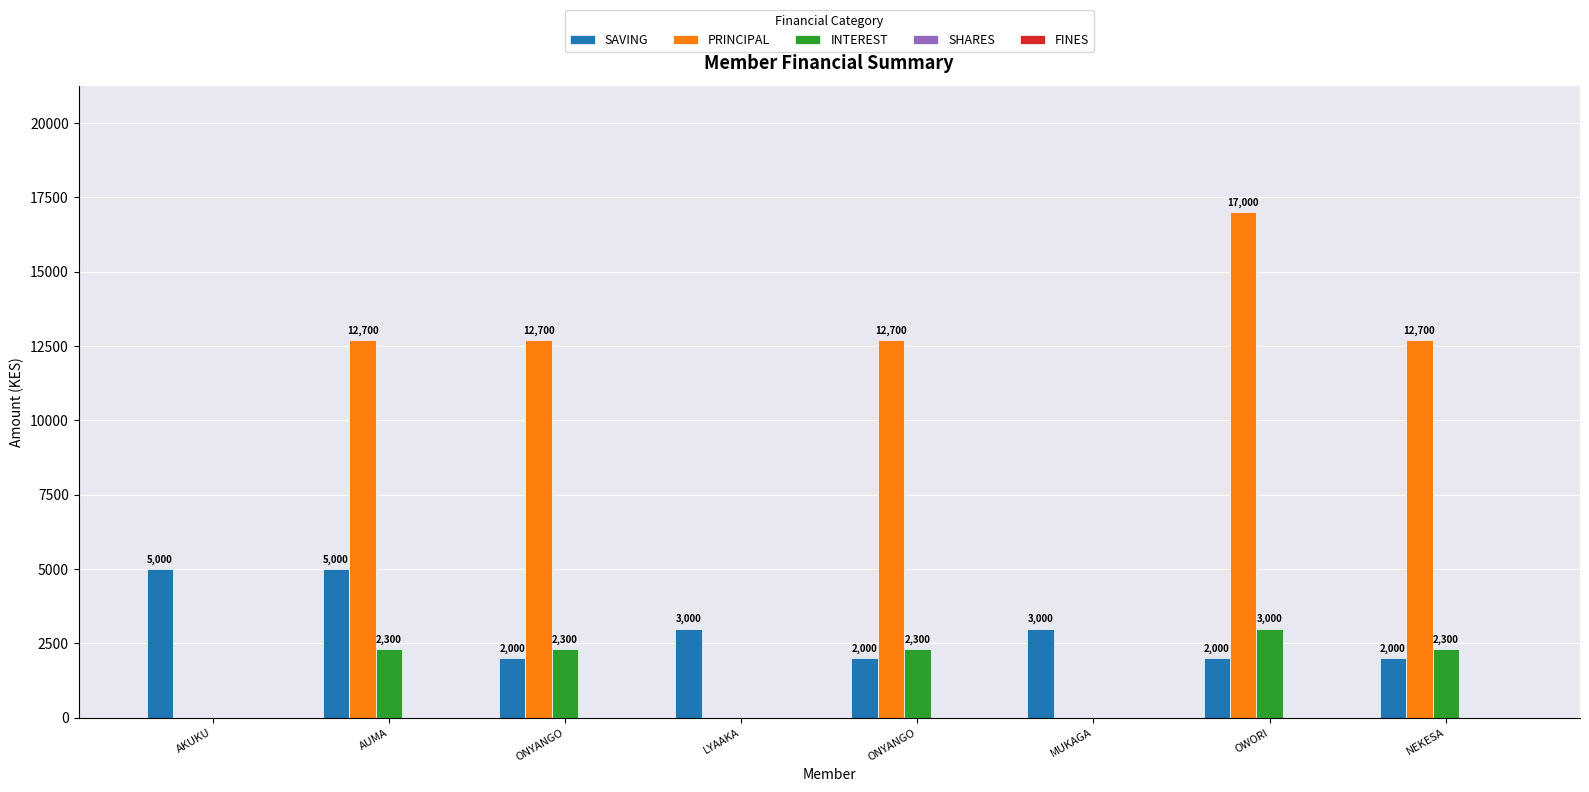

How many groups of bars are there?

8